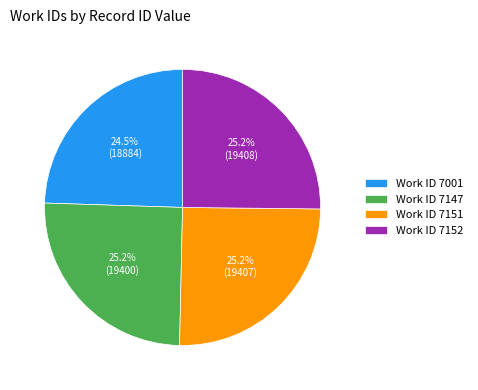

Combined, do Work ID 7151 and Work ID 7147 account for over 50%?

Yes